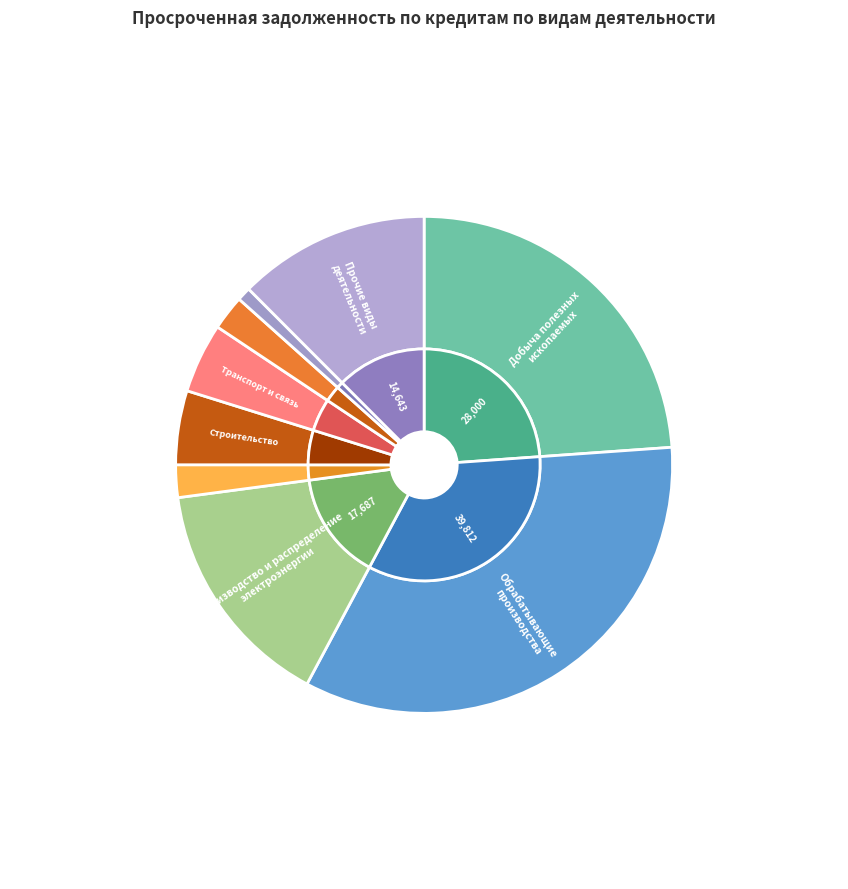

Which has a higher value, оптовая и розничная торговля or прочие виды деятельности?

прочие виды деятельности